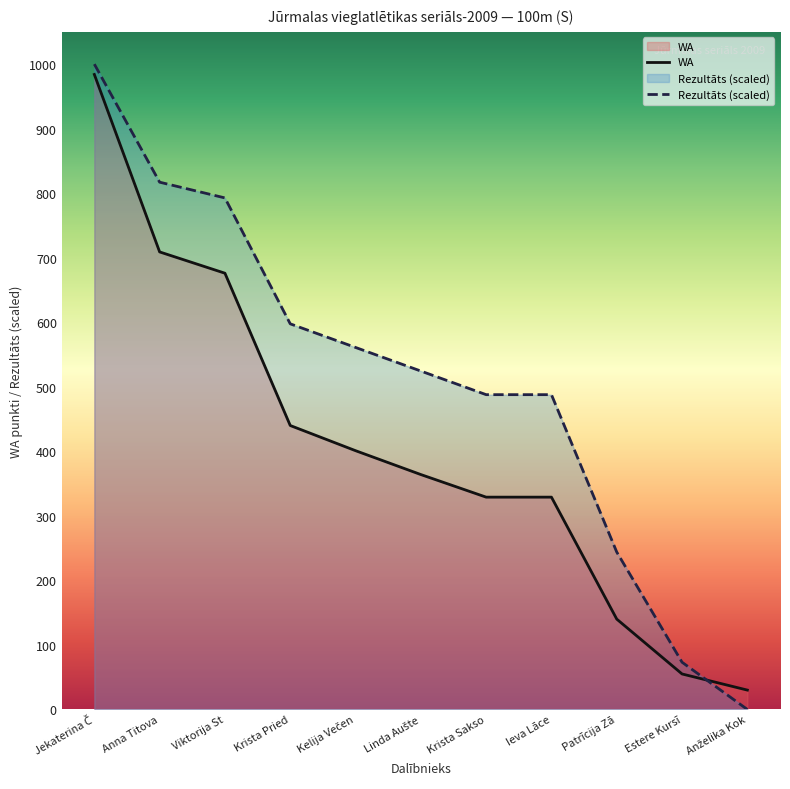

How many data points in Rezultāts (scaled) are above 524?

6